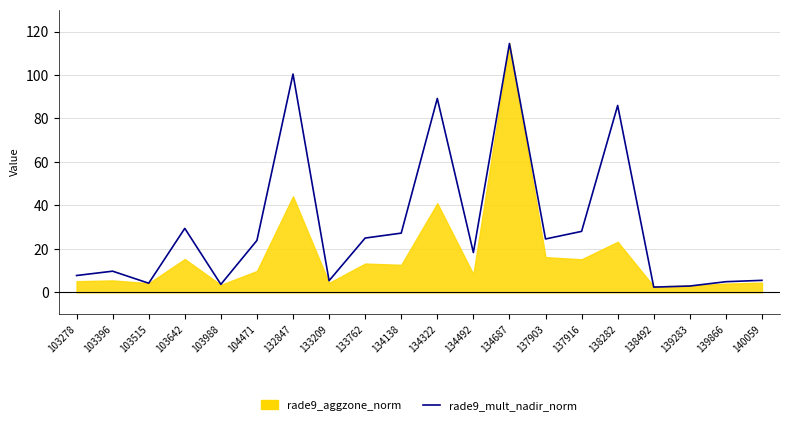

How many categories are shown in the chart?

20